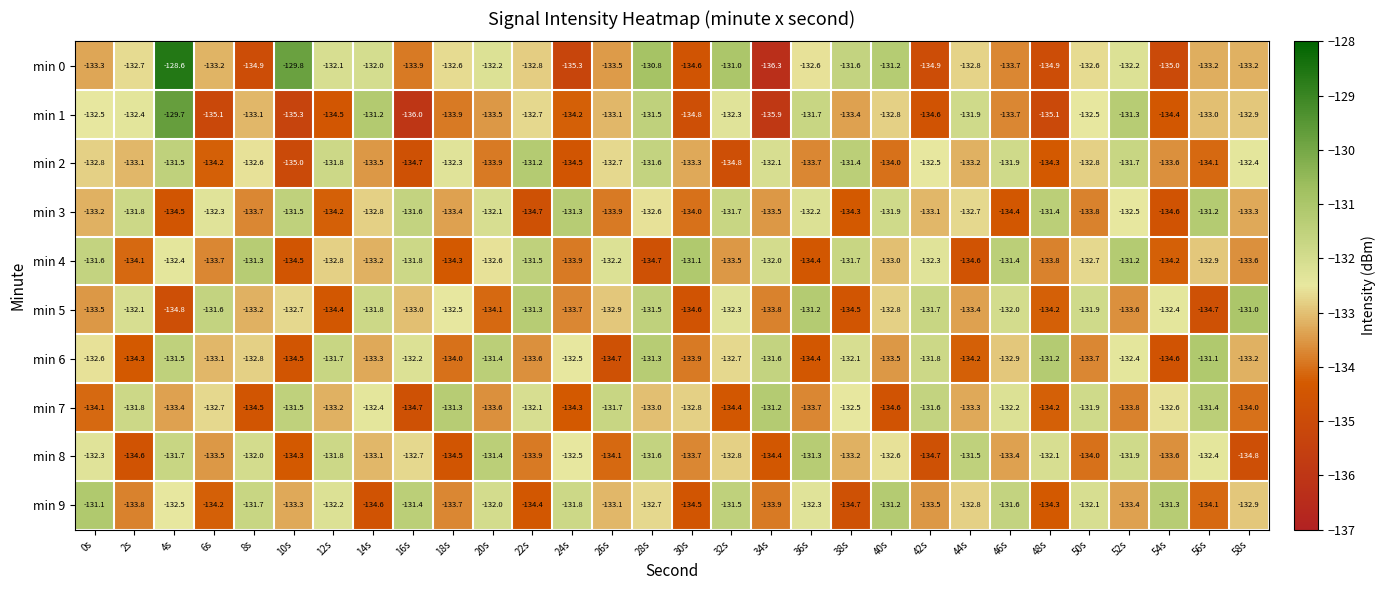

True or false: min 9 has a value of -131.6 at 46s.

True